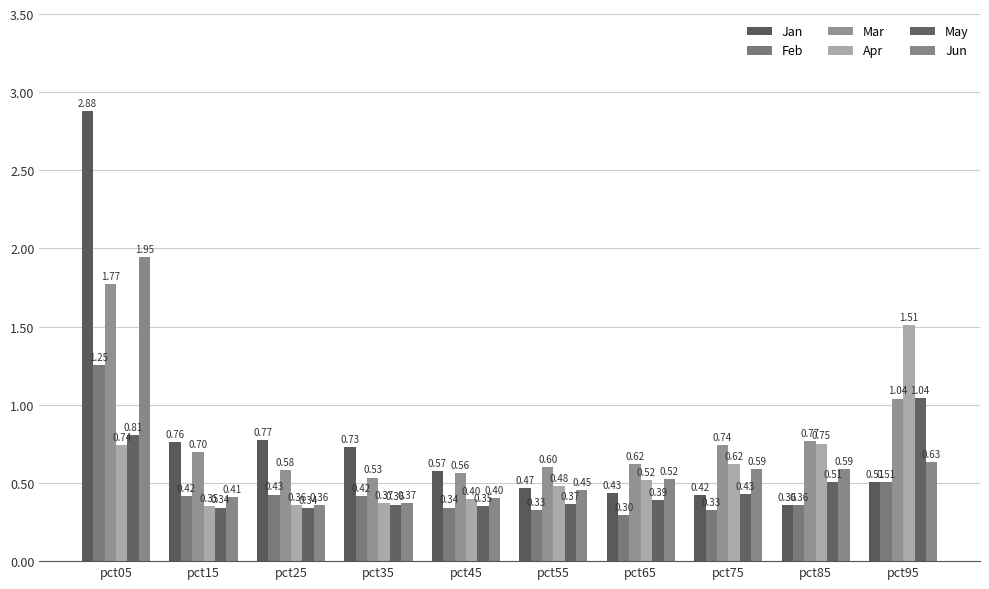

Which category has the highest value in the Feb series?

pct05